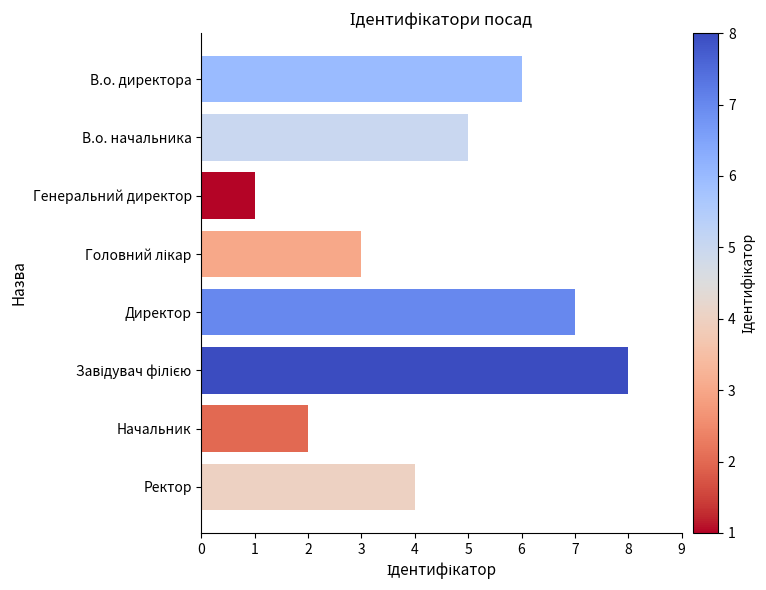

Does the chart contain stacked bars?

No